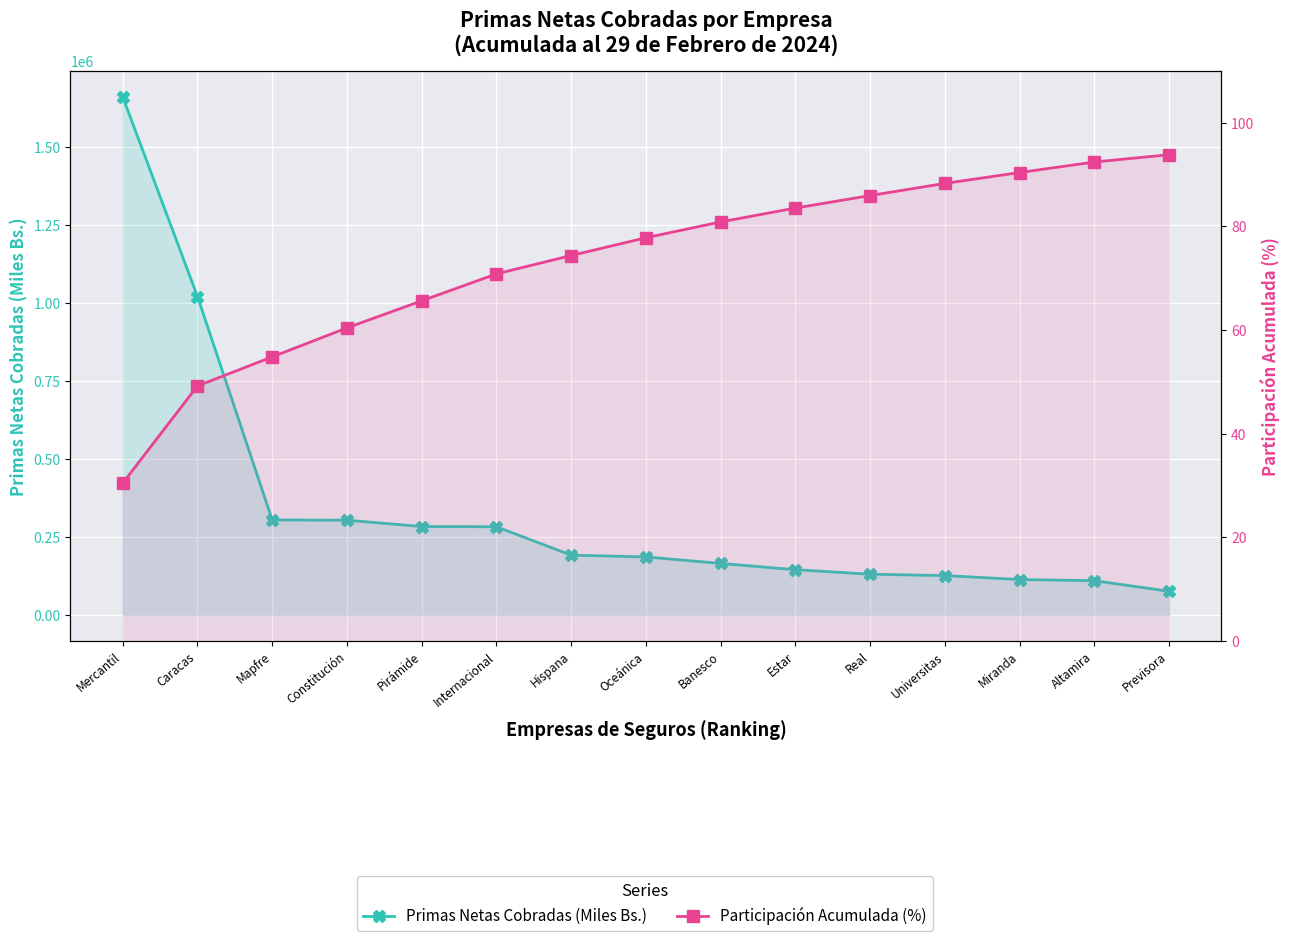

Rank the series by their average value, from highest to lowest.

Primas Netas Cobradas (Miles Bs.), Participación Acumulada (%)